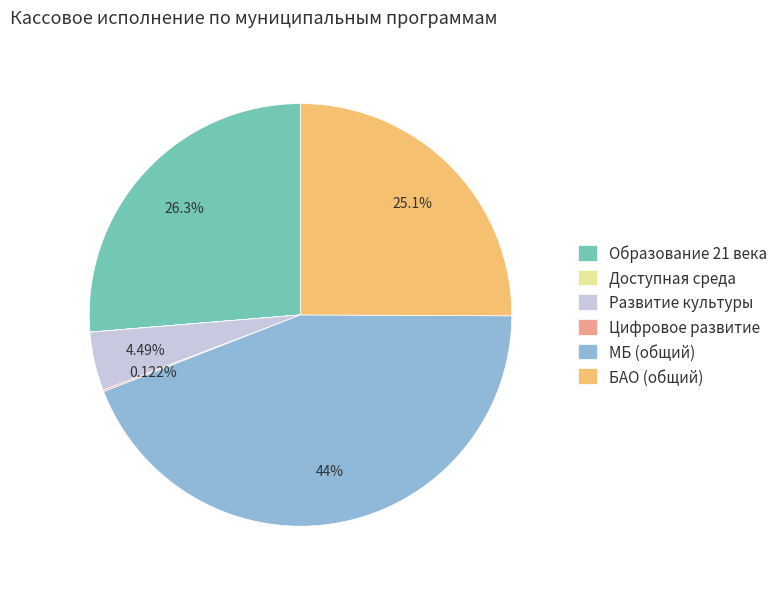

Approximately how many times larger is the value at БАО (общий) compared to МБ (общий)?

0.6